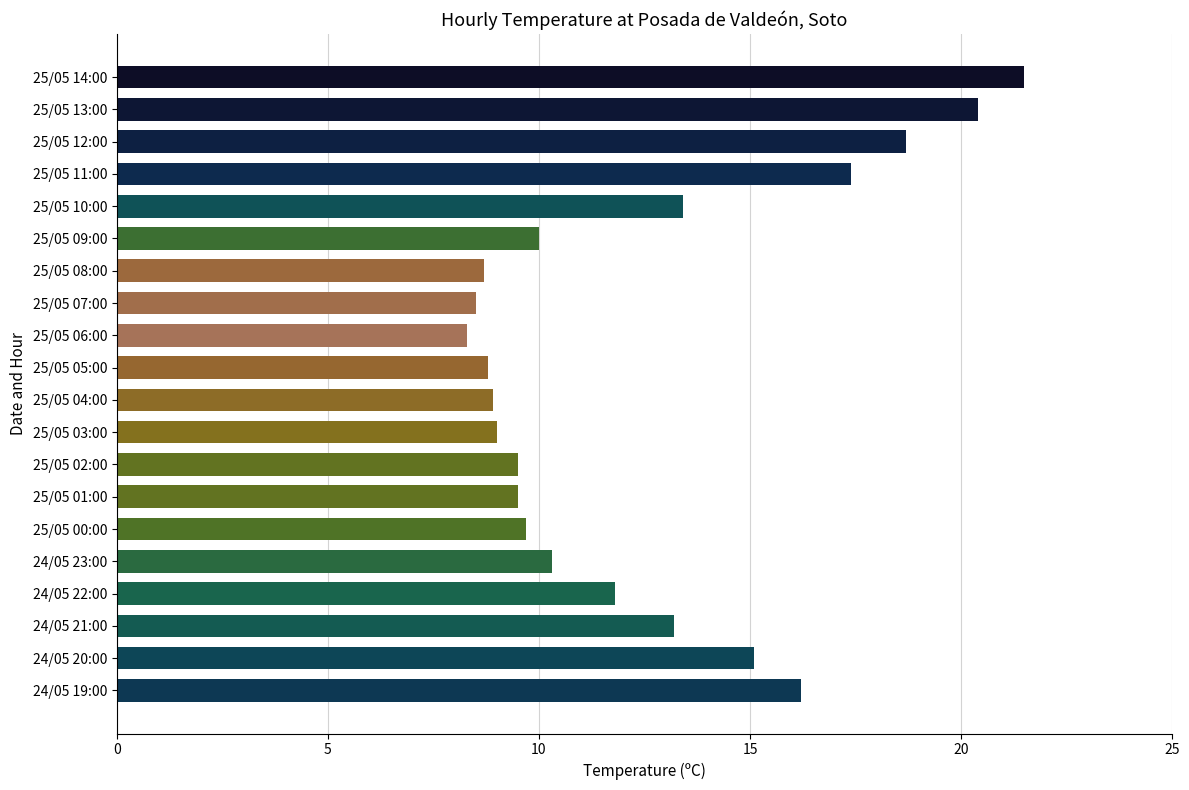

What is the maximum value shown in the chart?

21.5